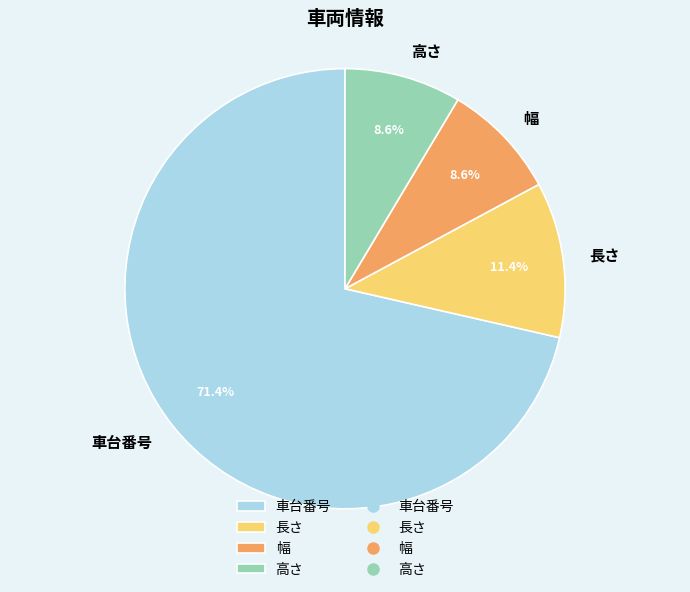

How much of the chart is everything except 高さ?

91.4%